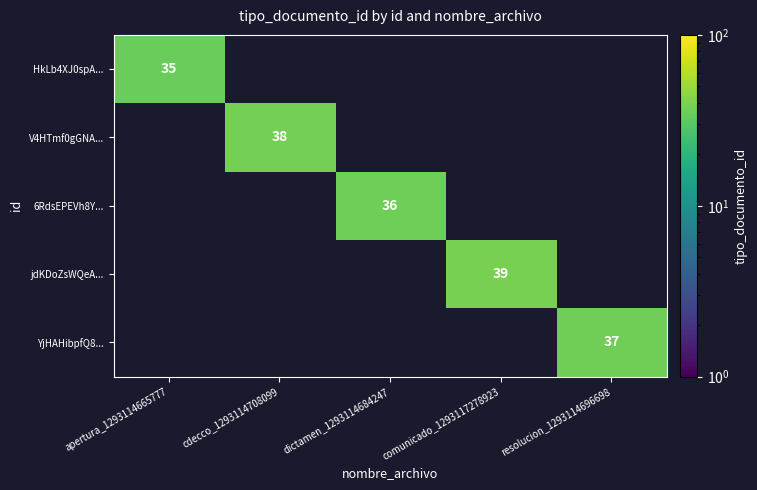

Is it true that V4HTmf0gGNA... equals 63 at cdecco_1293114708099?

False